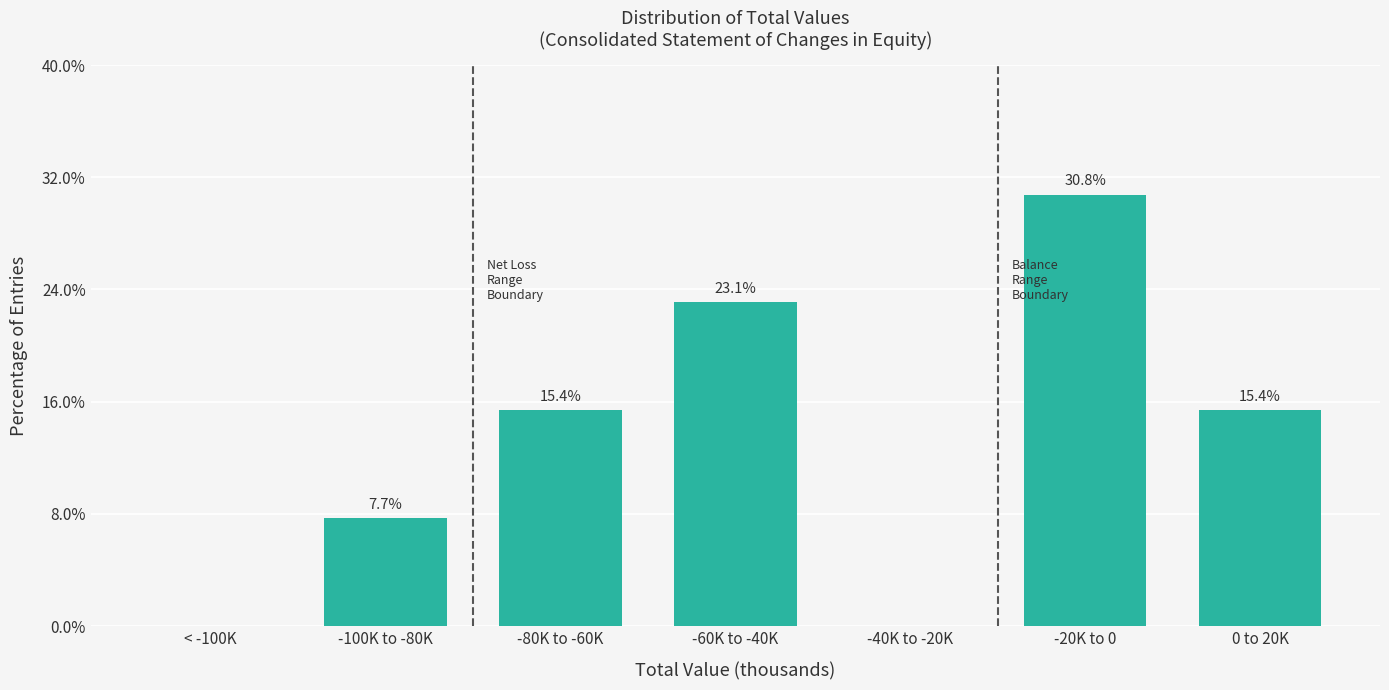

Reading left to right, extract all data points from this chart.

< -100K=0.0	-100K to -80K=7.7	-80K to -60K=15.4	-60K to -40K=23.1	-40K to -20K=0.0	-20K to 0=30.8	0 to 20K=15.4